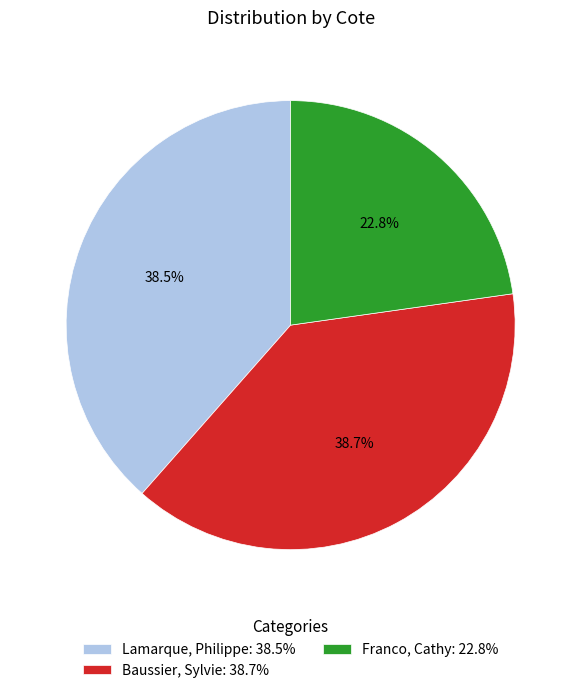

Does any single category account for the majority?

No